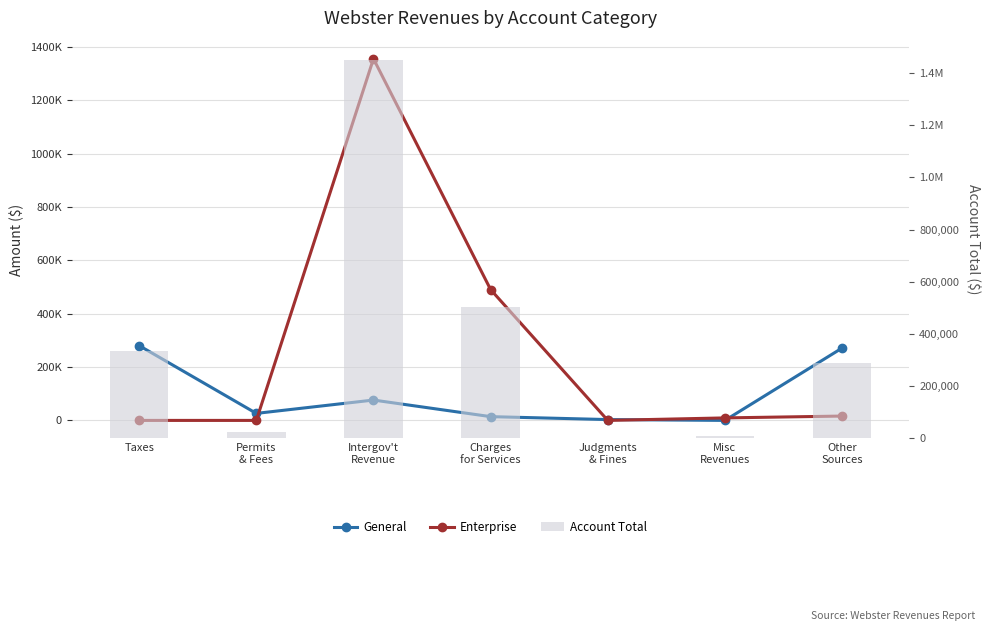

Reading right to left, extract all data points from this chart.

General: 271237	2	3143	14134	76330	26311	280340
Enterprise: 16309	9381	0	490429	1355856	0	0
Account Total: 287546	9383	3143	504563	1450448	26311	334828